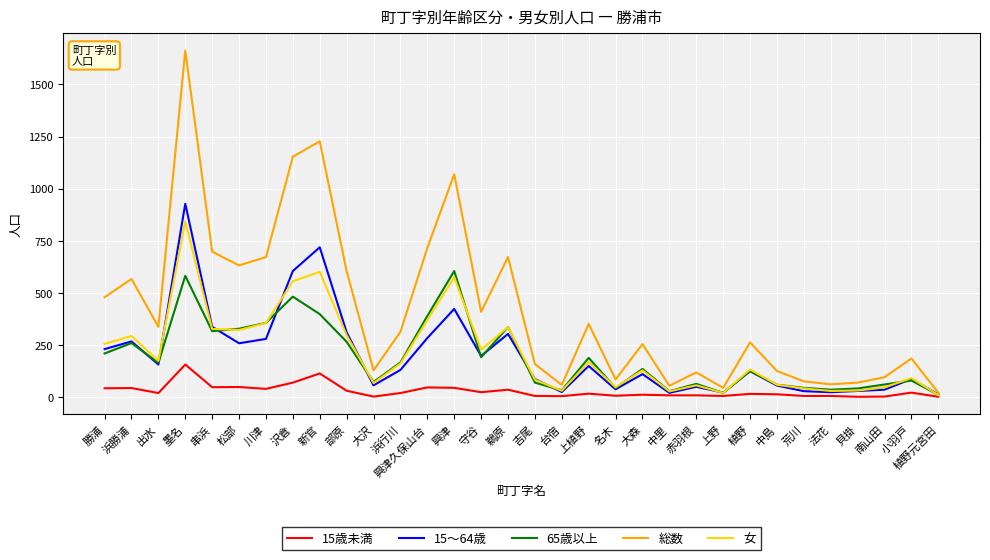

What is the difference between the maximum and minimum values in the 女 series?

834